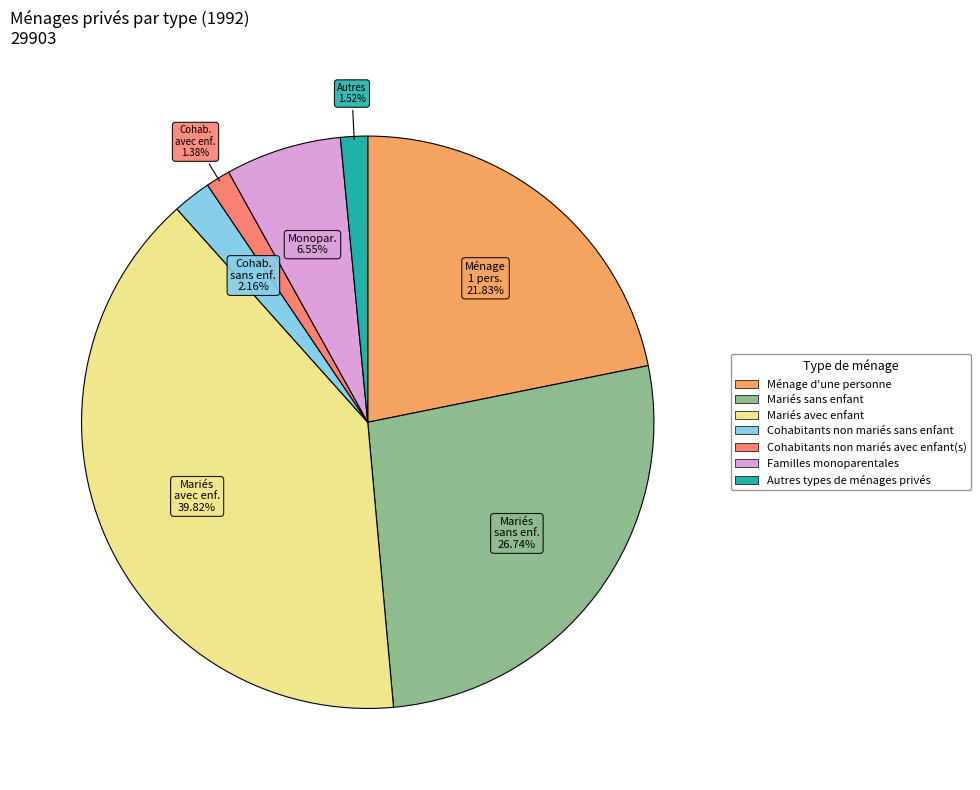

To the nearest percent, what percentage of the pie is Ménage d'une personne?

22%